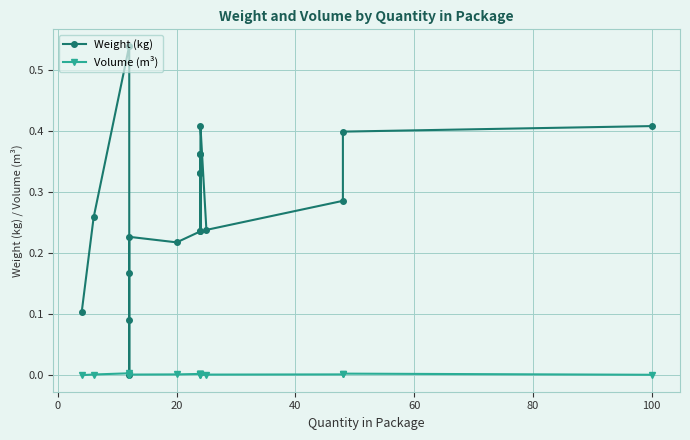

True or false: Weight (kg) and Volume (m³) cross at least once.

False